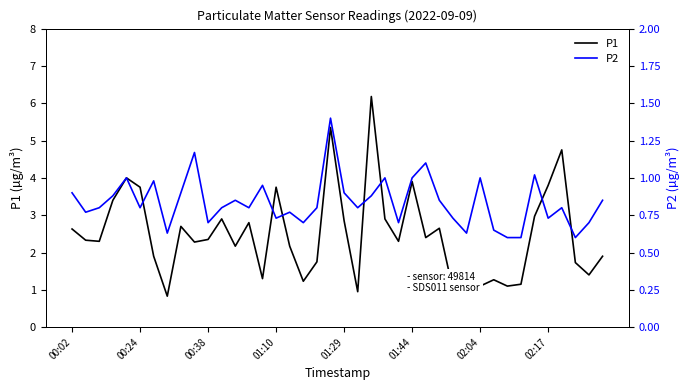

Between 35 and 38, which series saw the biggest shift?

P1